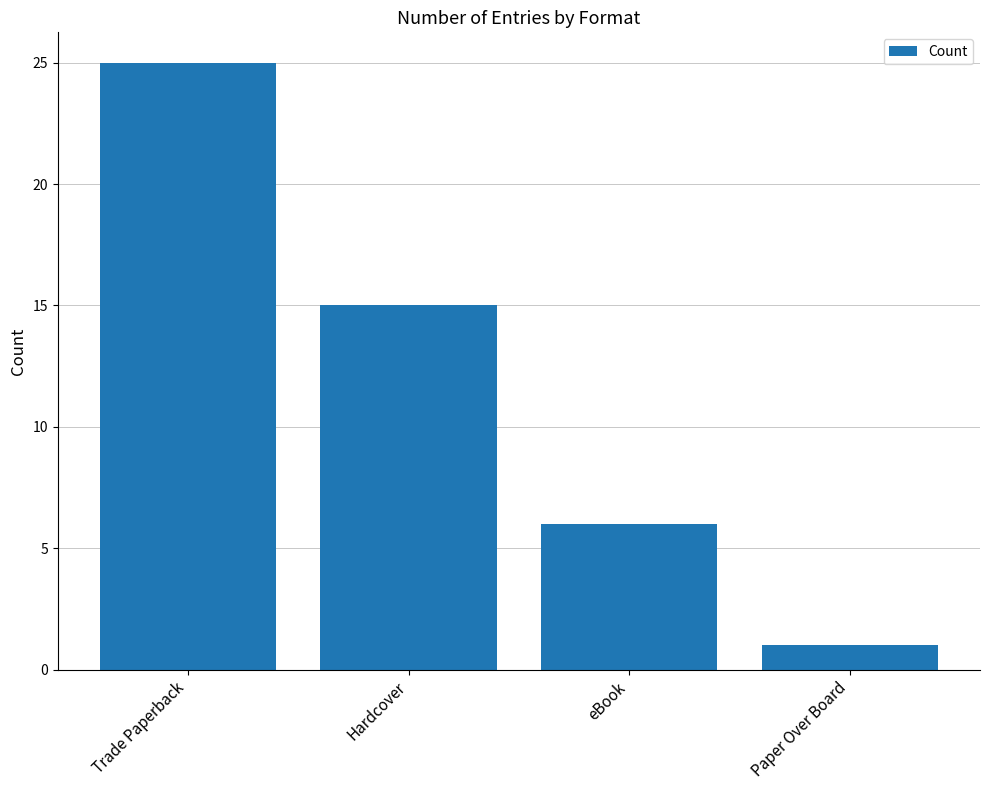

Rank the categories by value from lowest to highest.

Paper Over Board, eBook, Hardcover, Trade Paperback